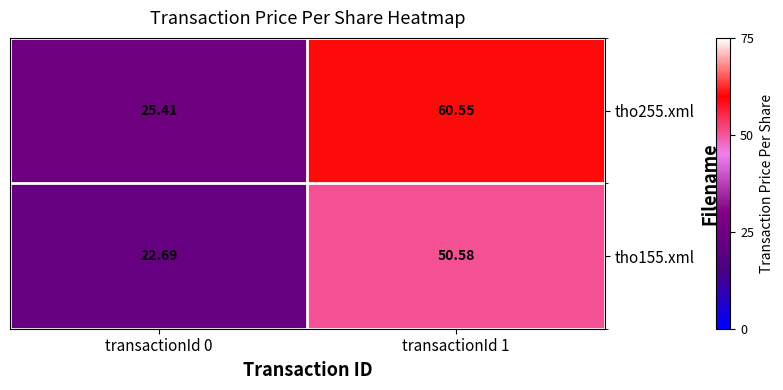

Is the value of tho255.xml at transactionId 1 greater than the value of tho155.xml at transactionId 0?

Yes